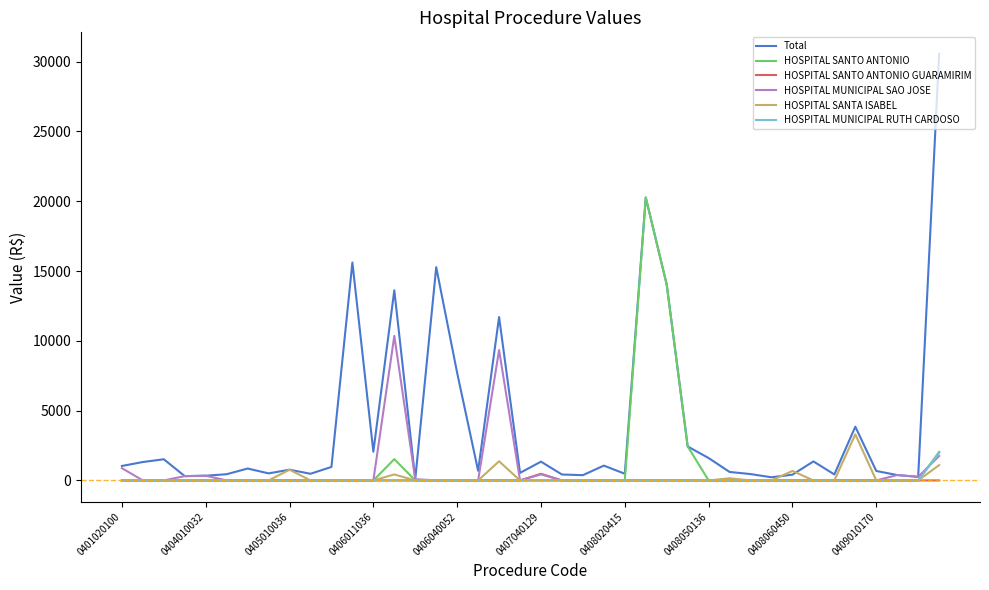

What is the highest value of the HOSPITAL MUNICIPAL SAO JOSE series?

10350.9